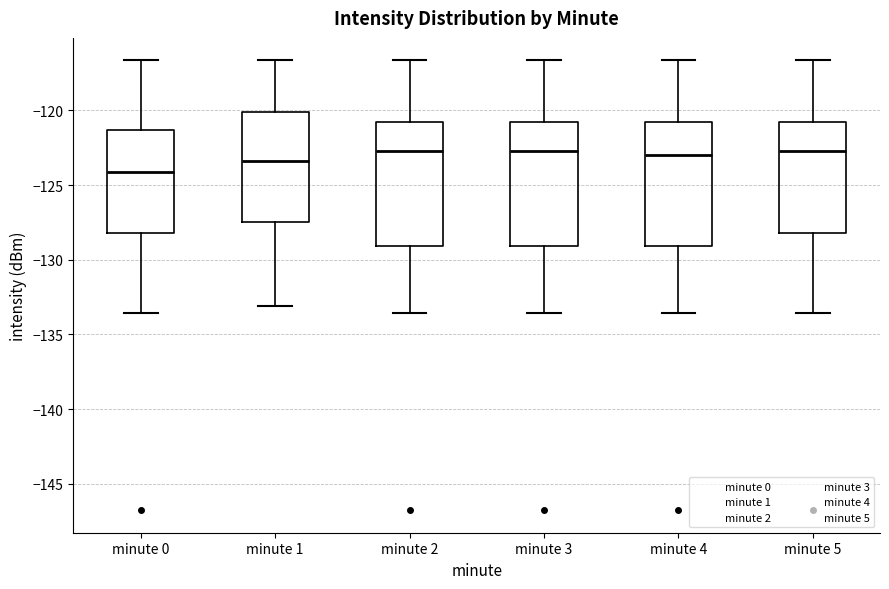

Where is the upper edge of the box for minute 1 on the y-axis? The values are not printed on the chart, so give them approximately, as read against the axis.

-120.0